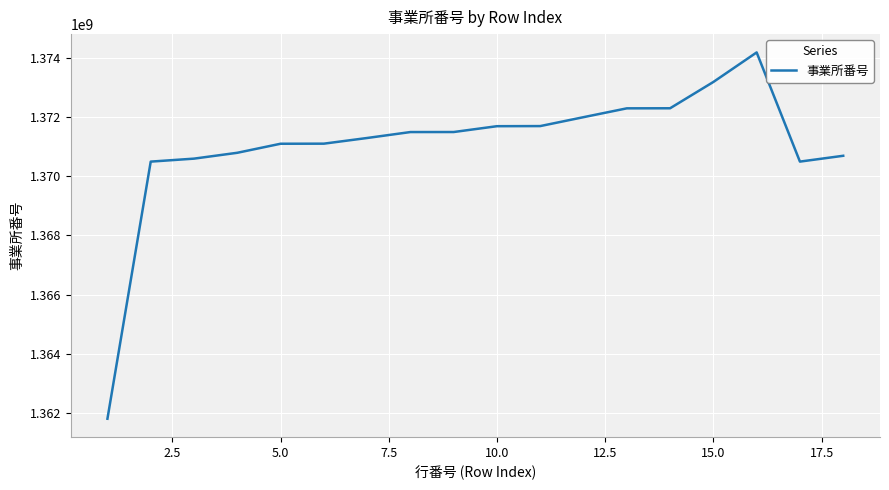

What is the difference between the maximum and minimum values?

12412885